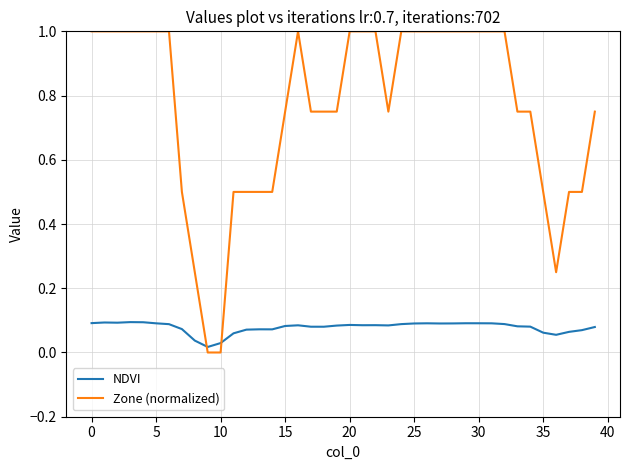

Does the chart have visible grid lines?

Yes